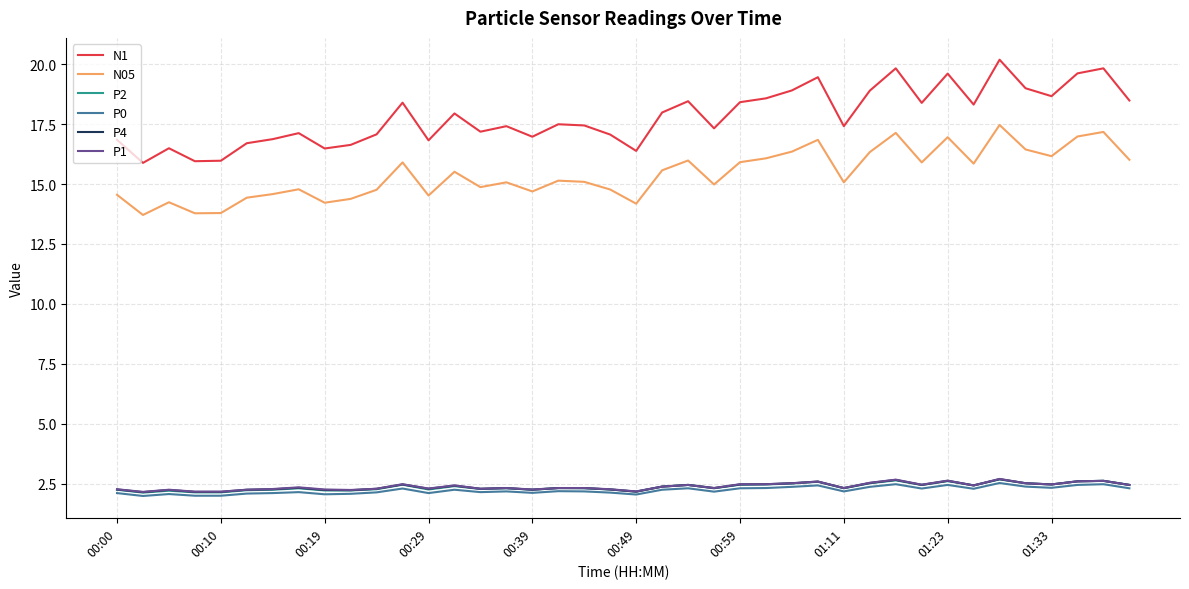

What is the sum of all P1 values?

95.9